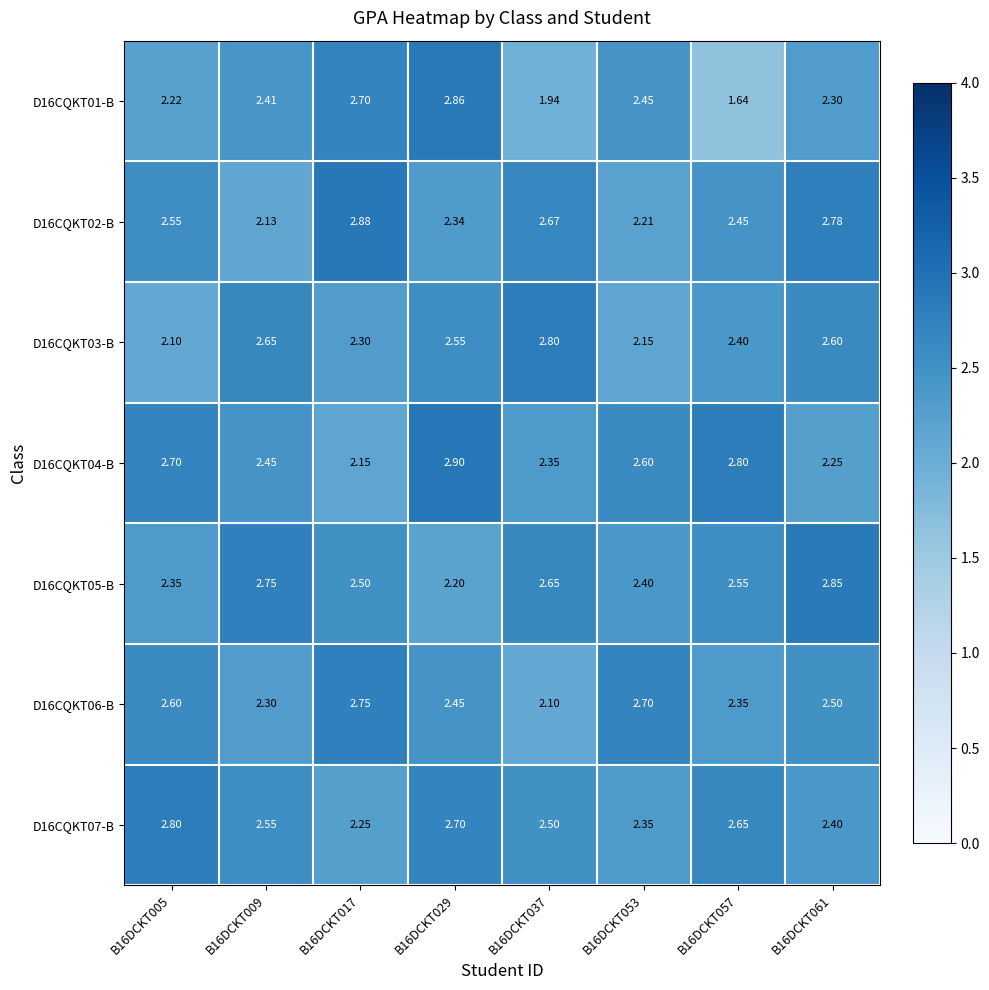

At which category does the chart reach its peak across all series?

B16DCKT029